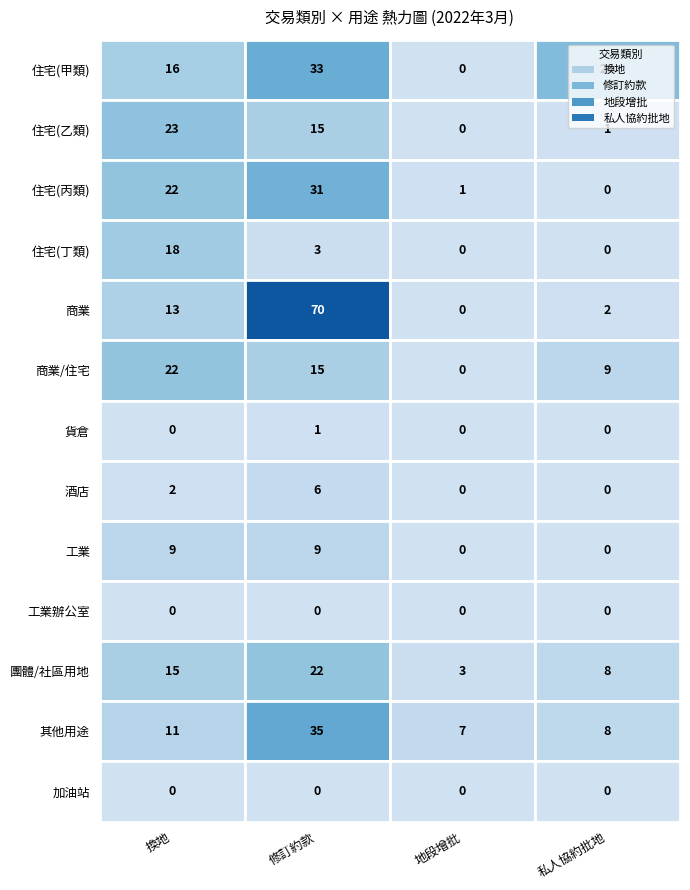

Between 3 and 6, which series saw the biggest shift?

住宅(甲類)